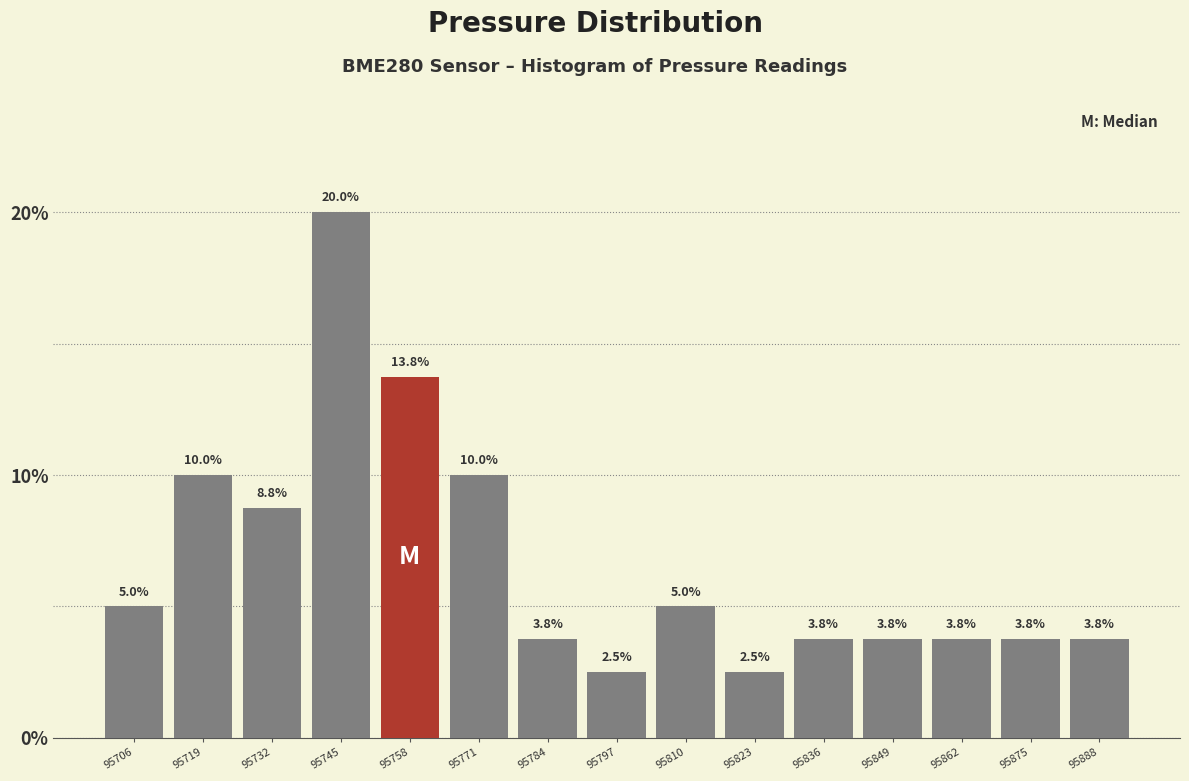

Reading left to right, transcribe this chart: for each bar, give the range it covers on the x-axis and its height. The bar edges are not printed on the chart, so give them approximately, as read against the axis.

95700 to 95713: 5.0
95713 to 95726: 10.0
95726 to 95739: 8.8
95739 to 95752: 20.0
95752 to 95765: 13.8
95765 to 95778: 10.0
95778 to 95791: 3.8
95791 to 95804: 2.5
95804 to 95817: 5.0
95817 to 95830: 2.5
95830 to 95843: 3.8
95843 to 95856: 3.8
95856 to 95869: 3.8
95869 to 95882: 3.8
95882 to 95895: 3.8